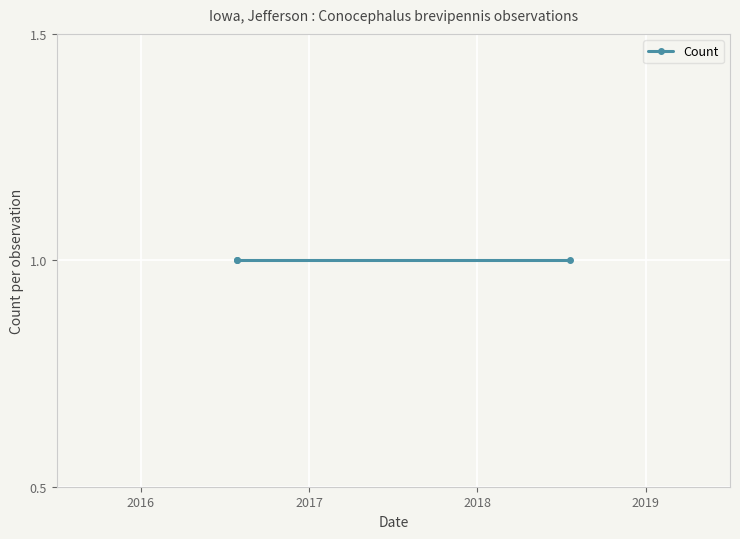

At which category is the sum across all series the highest?

2016-07-27